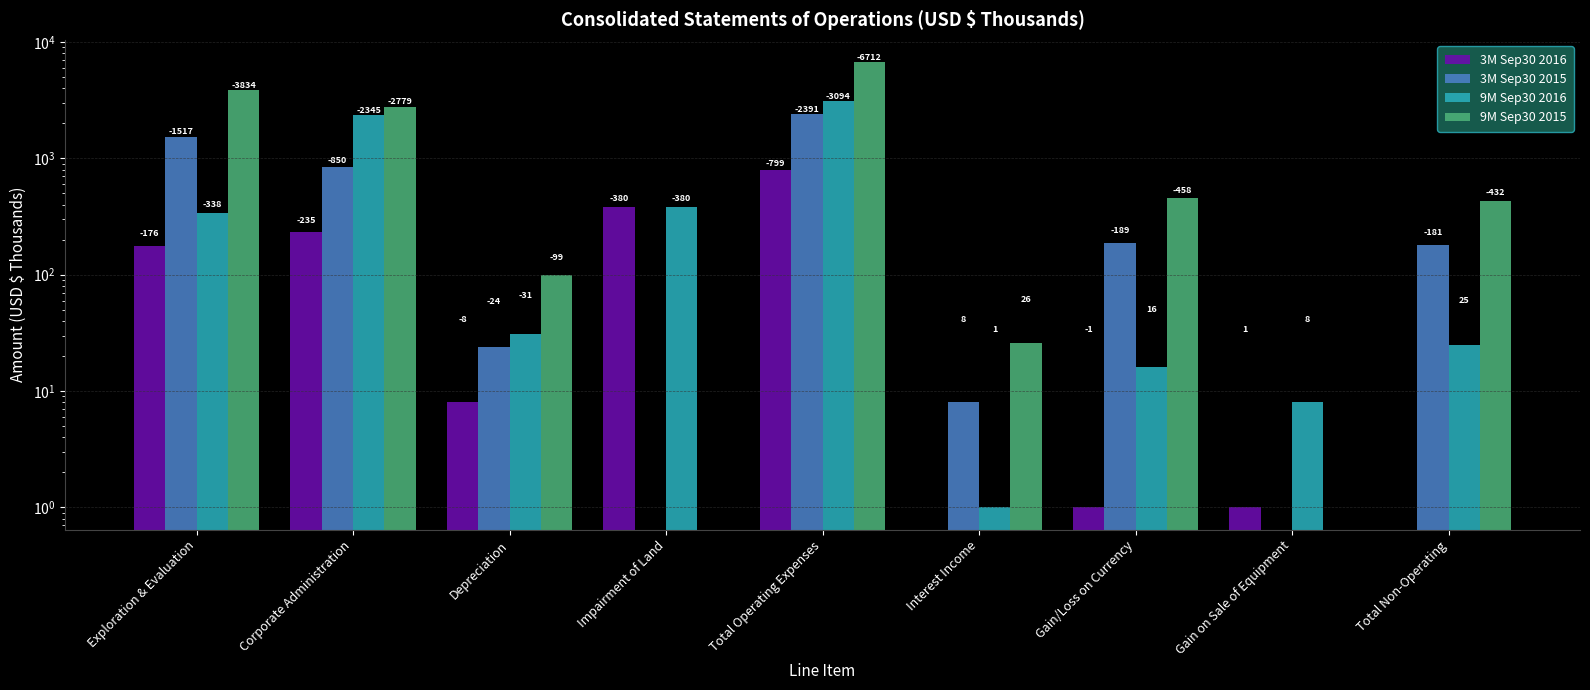

At which label does 3M Sep30 2015 reach its minimum?

Impairment of Land